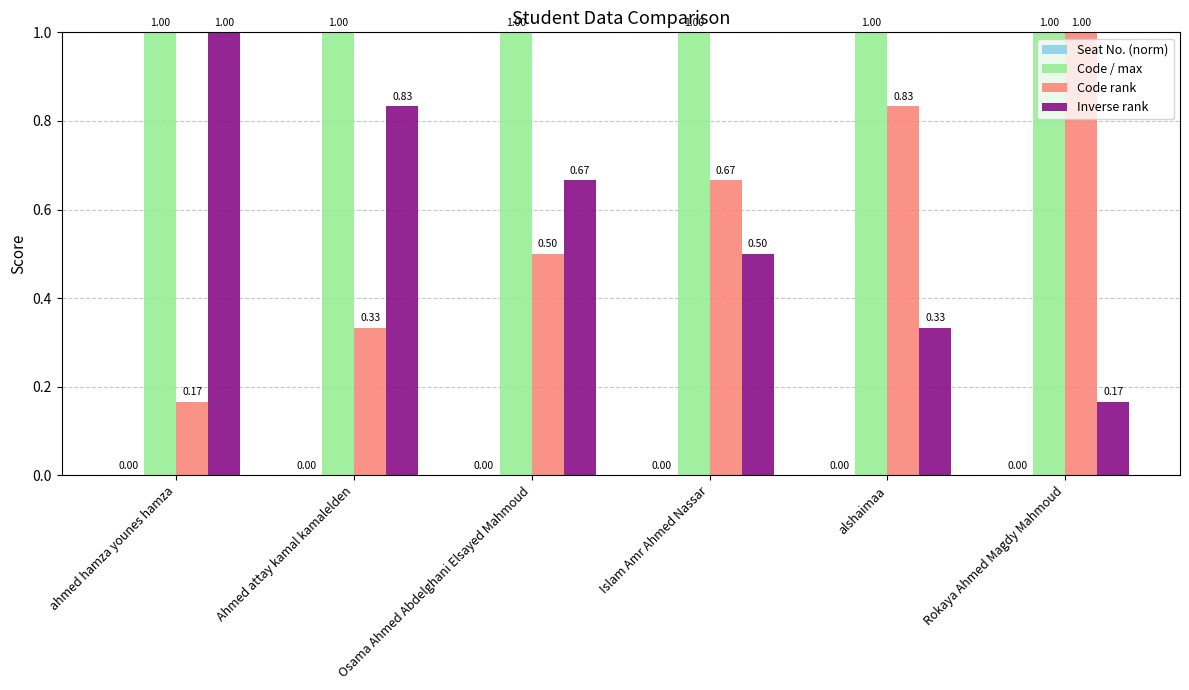

How many bars are there in each group?

3